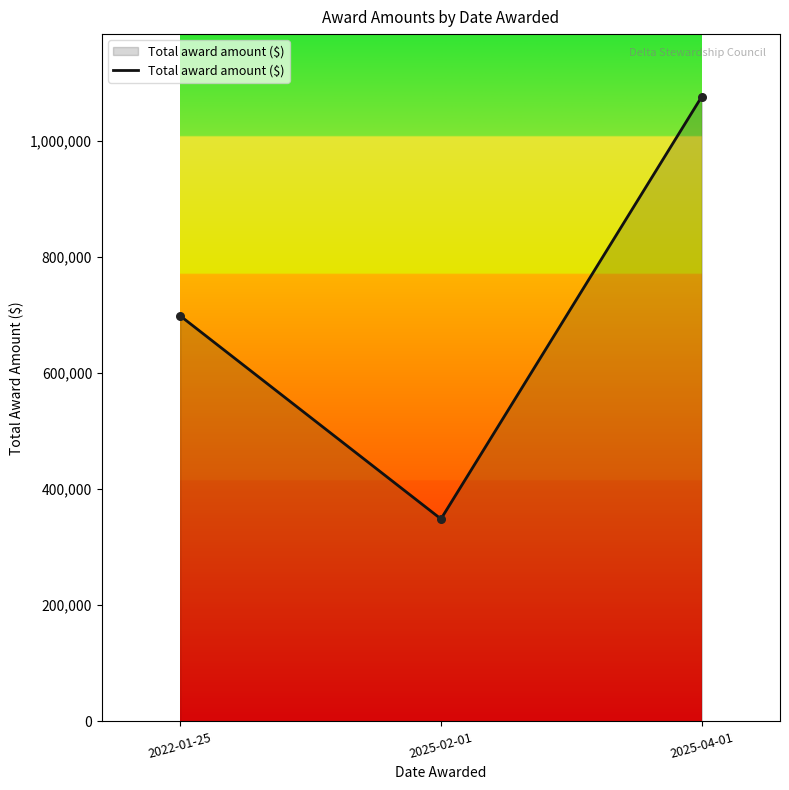

What is the change in value from 2022-01-25 to 2025-02-01?

-349752.0